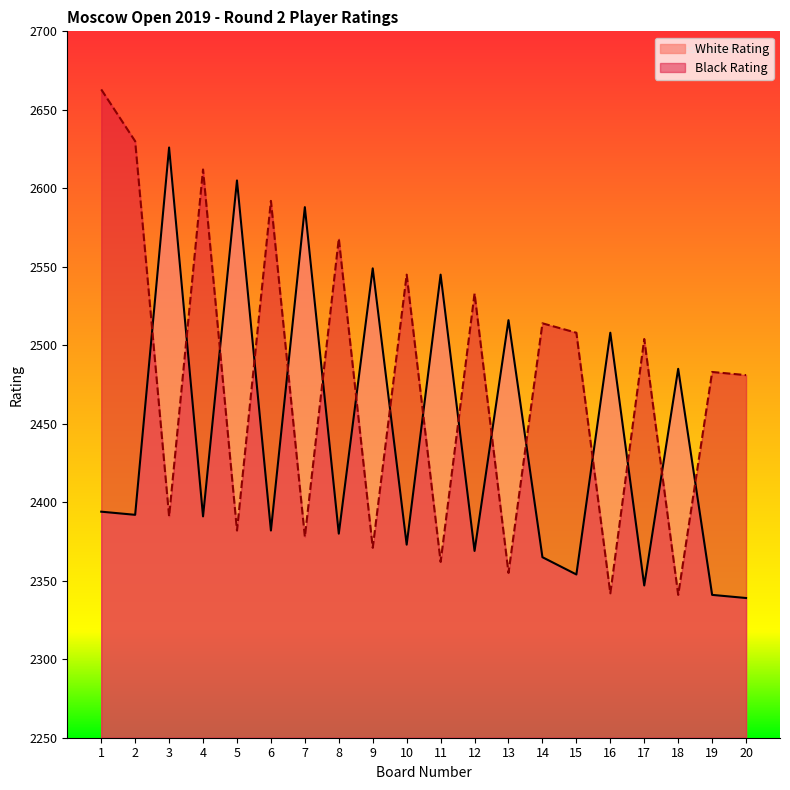

At which label does Black Rating reach its minimum?

18